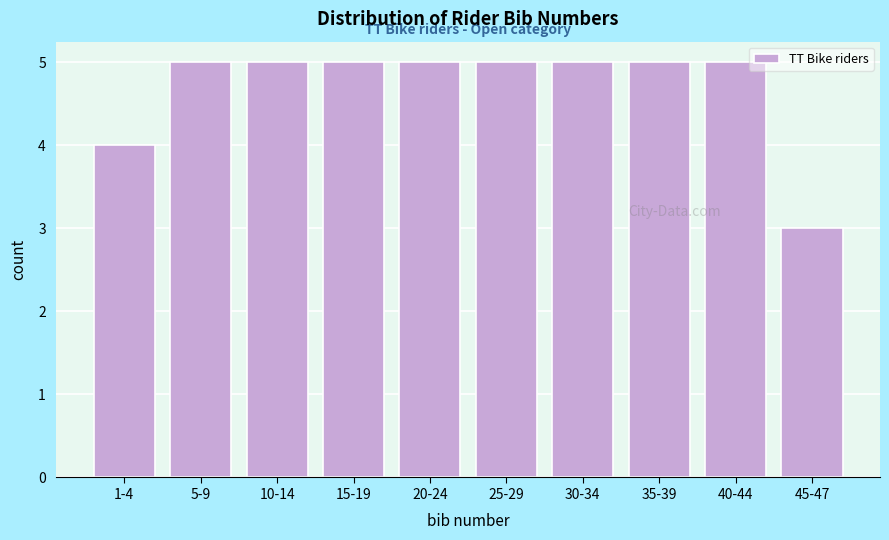

Reading left to right, list all the values displayed in this chart.

1-4=4	5-9=5	10-14=5	15-19=5	20-24=5	25-29=5	30-34=5	35-39=5	40-44=5	45-47=3